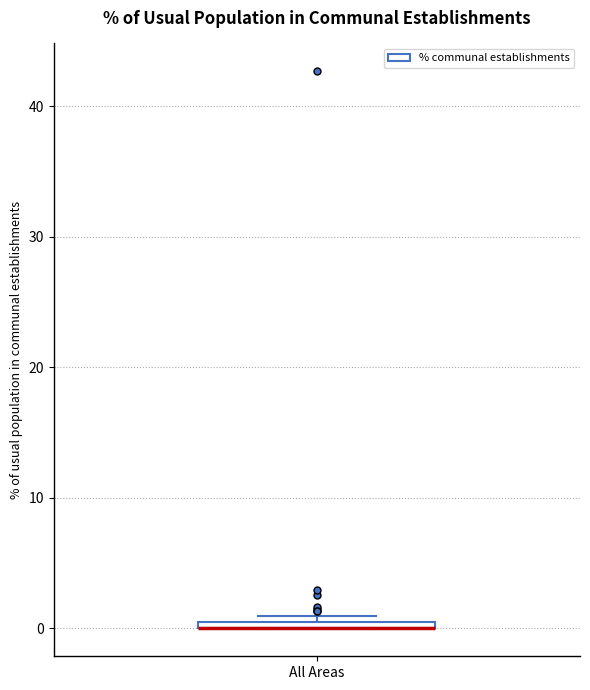

Where is the lower edge of the box for All Areas on the y-axis? The values are not printed on the chart, so give them approximately, as read against the axis.

0